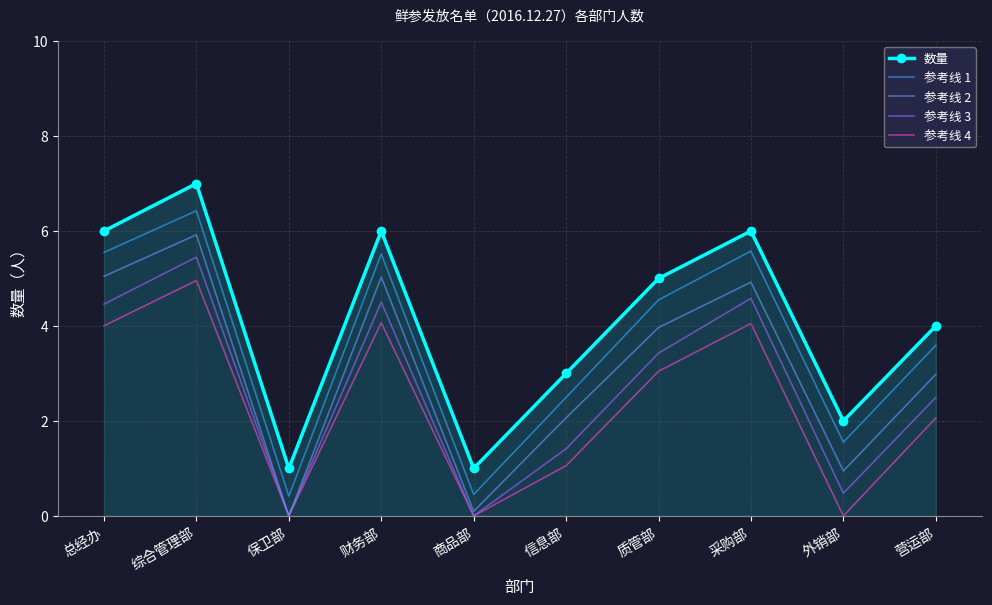

Is it true that 参考线 4 equals 2.1 at 营运部?

True